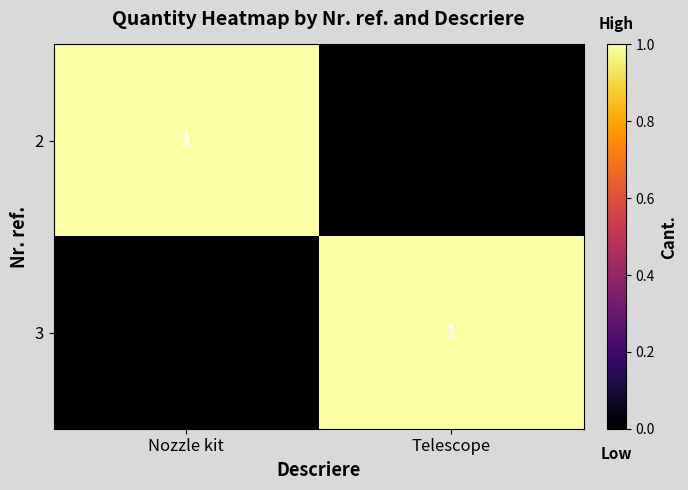

At which label is 2 closest to 0?

Telescope